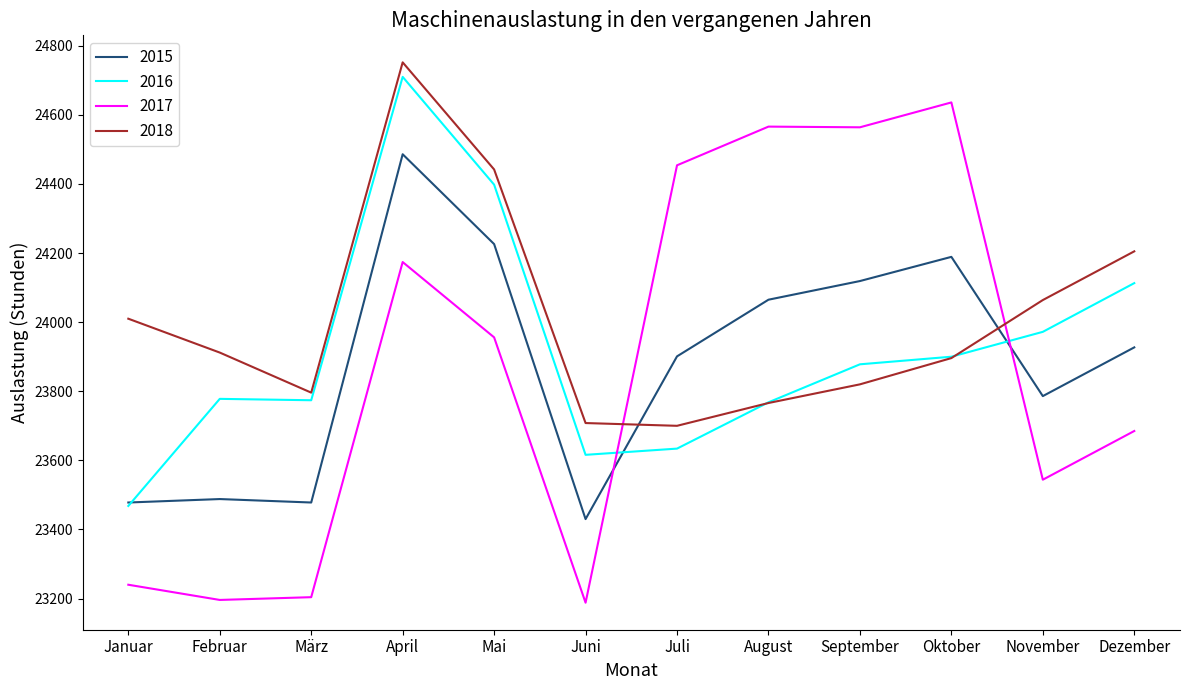

Where do 2018 and 2017 first cross each other?

Juni and Juli